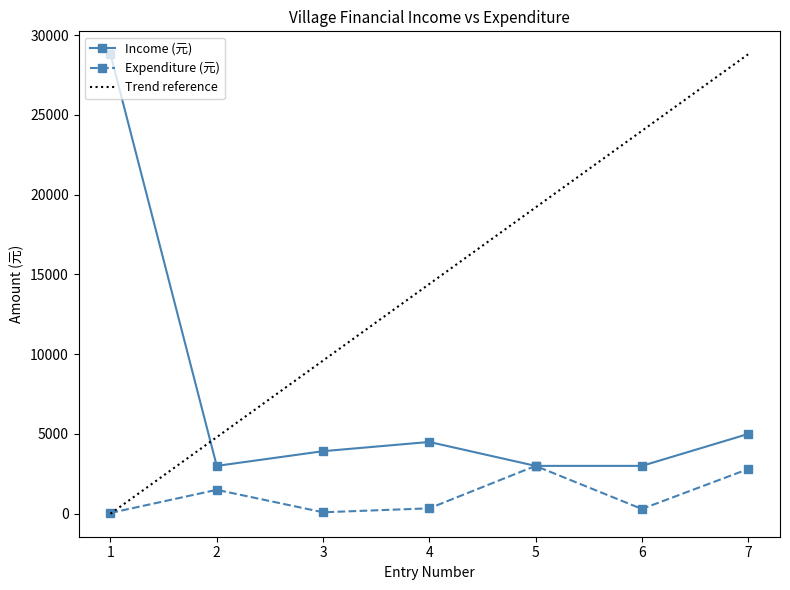

True or false: Income (元) has more than 2 points higher than both neighbors.

False